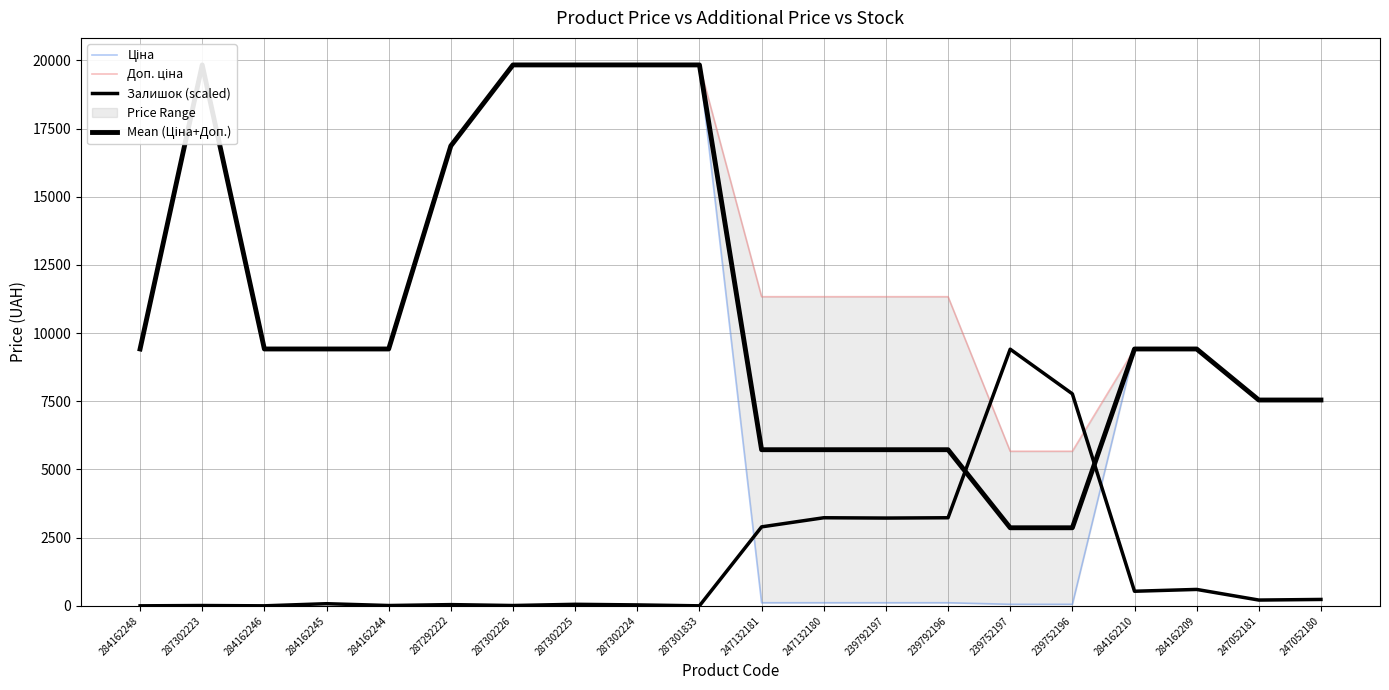

Is it true that Доп. ціна equals 15267.1 at 284162244?

False